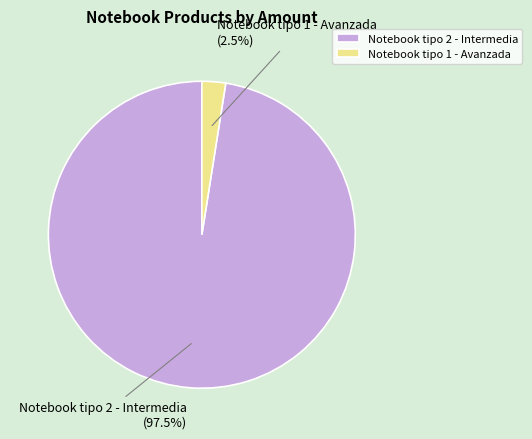

How much of the chart is everything except Notebook tipo 1 - Avanzada?

97.5%